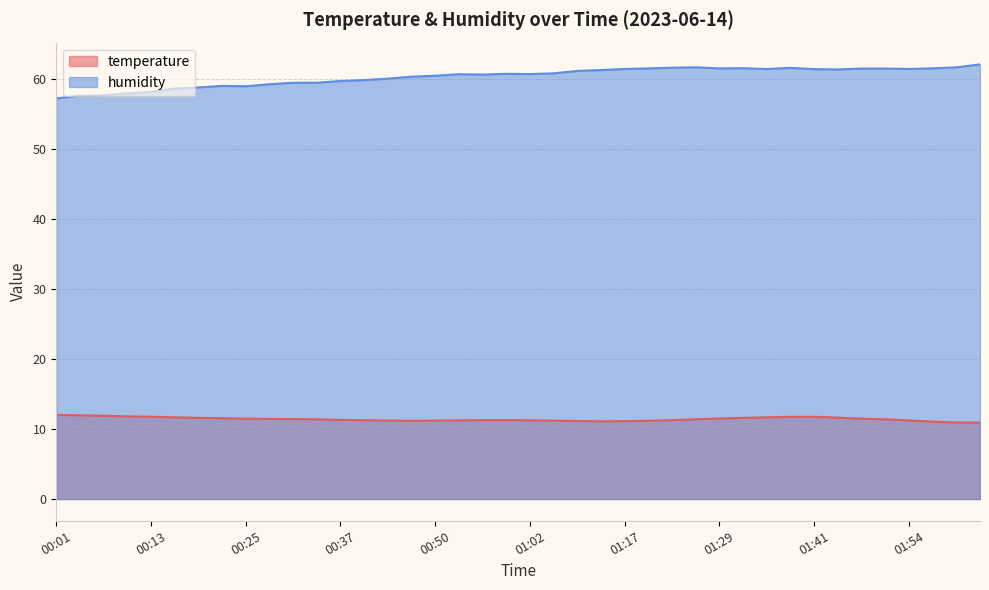

True or false: humidity and temperature cross at least once.

False